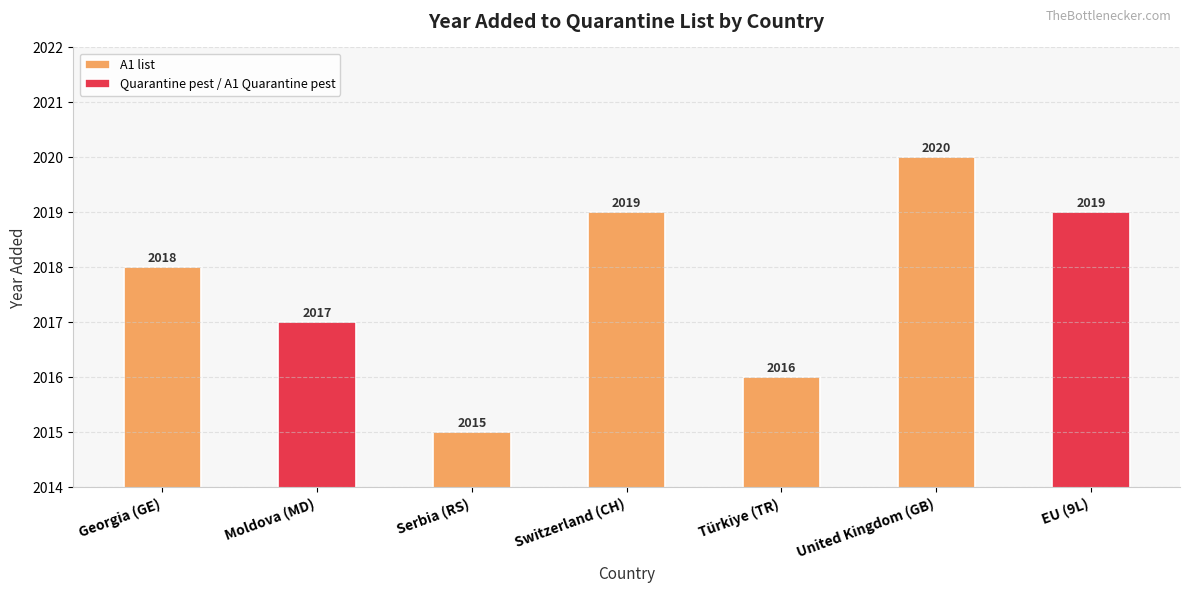

Rank the categories by value from lowest to highest.

Serbia (RS), Türkiye (TR), Moldova (MD), Georgia (GE), Switzerland (CH), EU (9L), United Kingdom (GB)